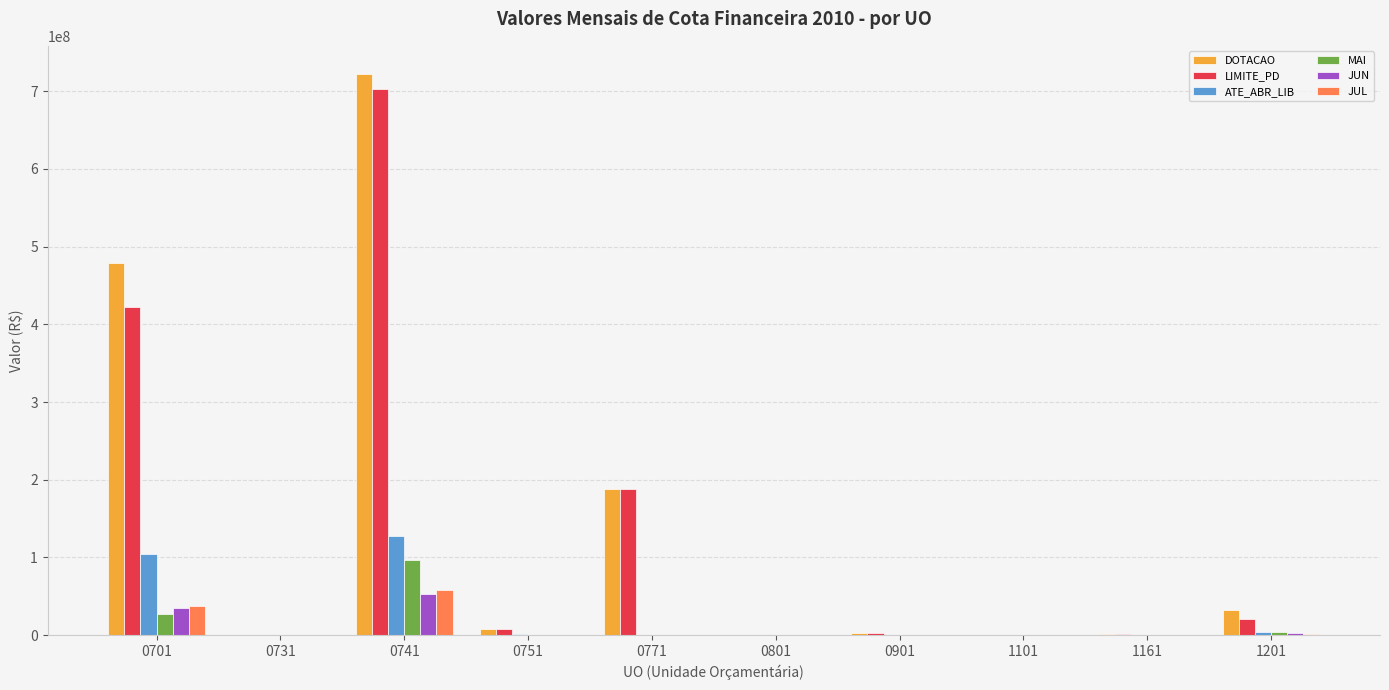

What are all the series names shown in the legend?

DOTACAO, LIMITE_PD, ATE_ABR_LIB, MAI, JUN, JUL